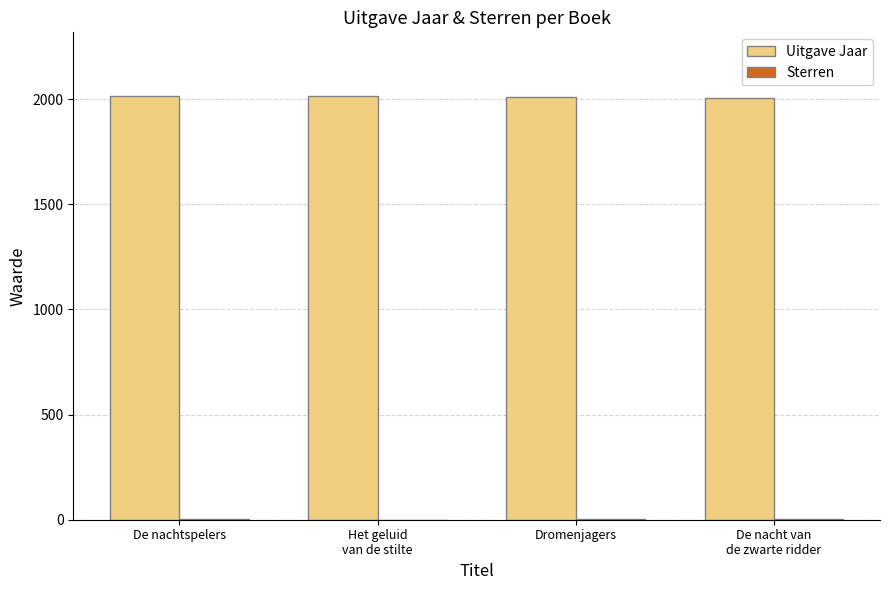

Is it true that Uitgave Jaar equals 2947 at De nachtspelers?

False